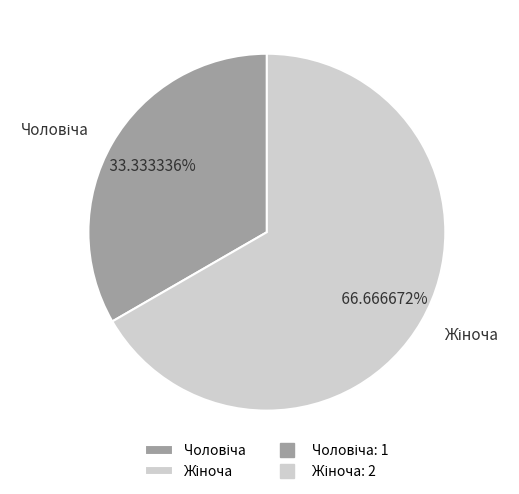

Is there a majority slice in this chart?

Yes